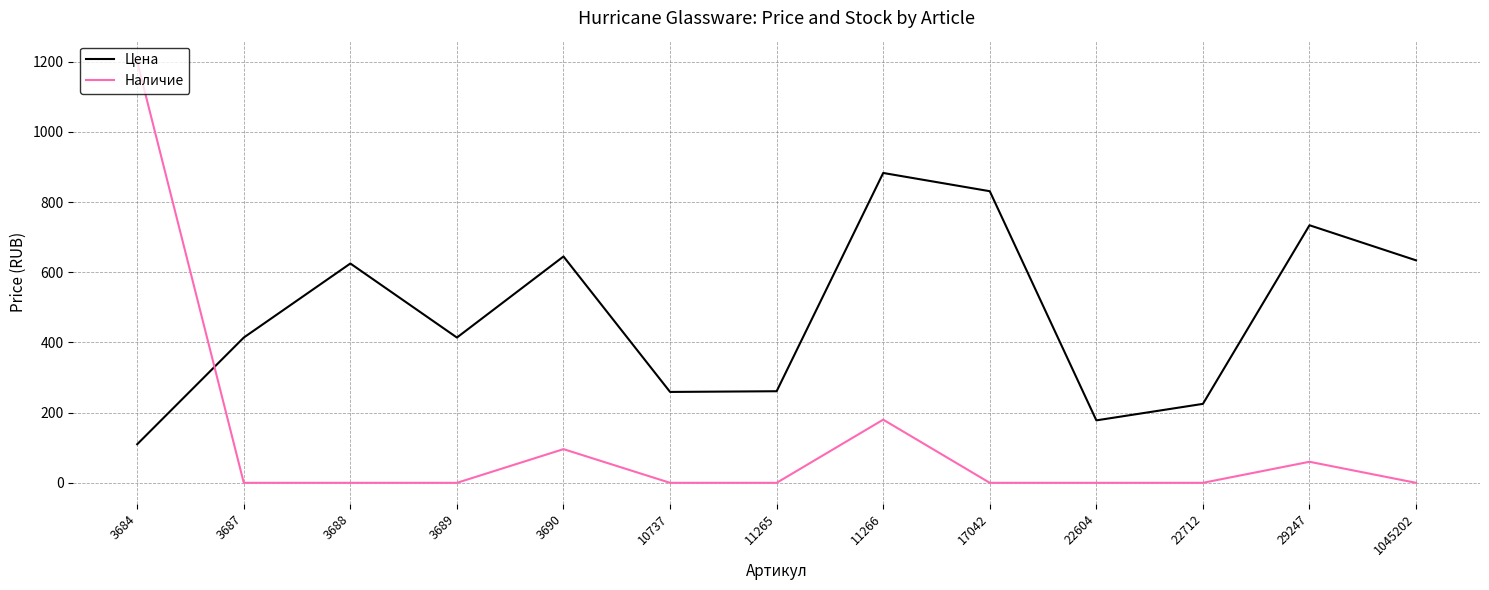

Rank the series at 3690 from highest to lowest value.

Цена, Наличие